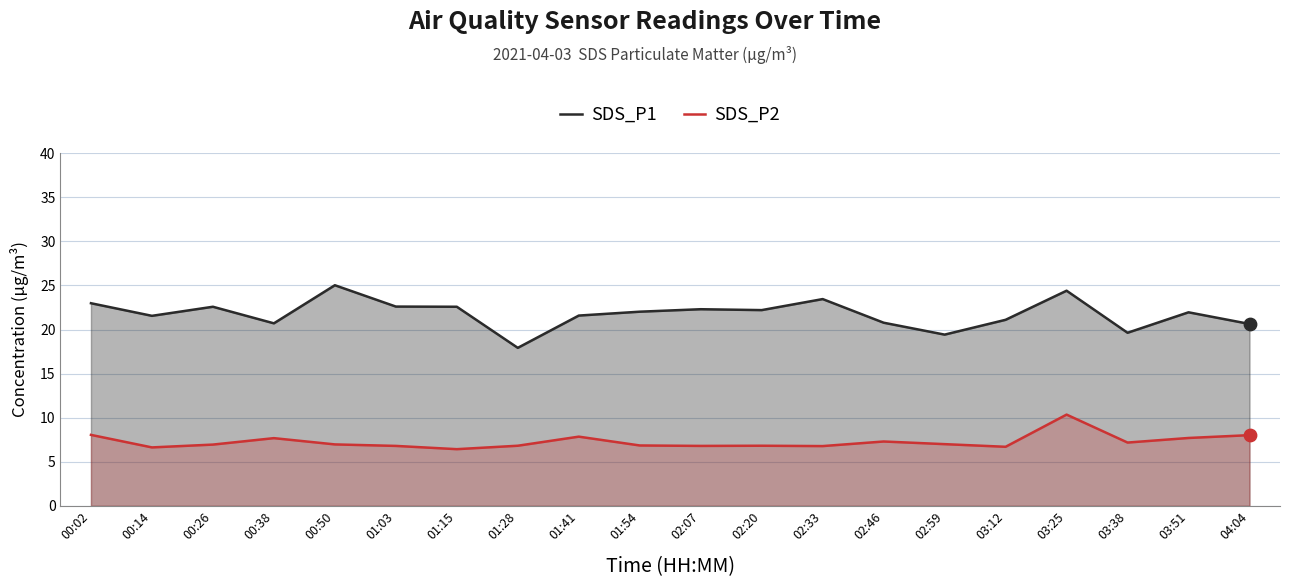

At which category is the sum across all series the highest?

03:25